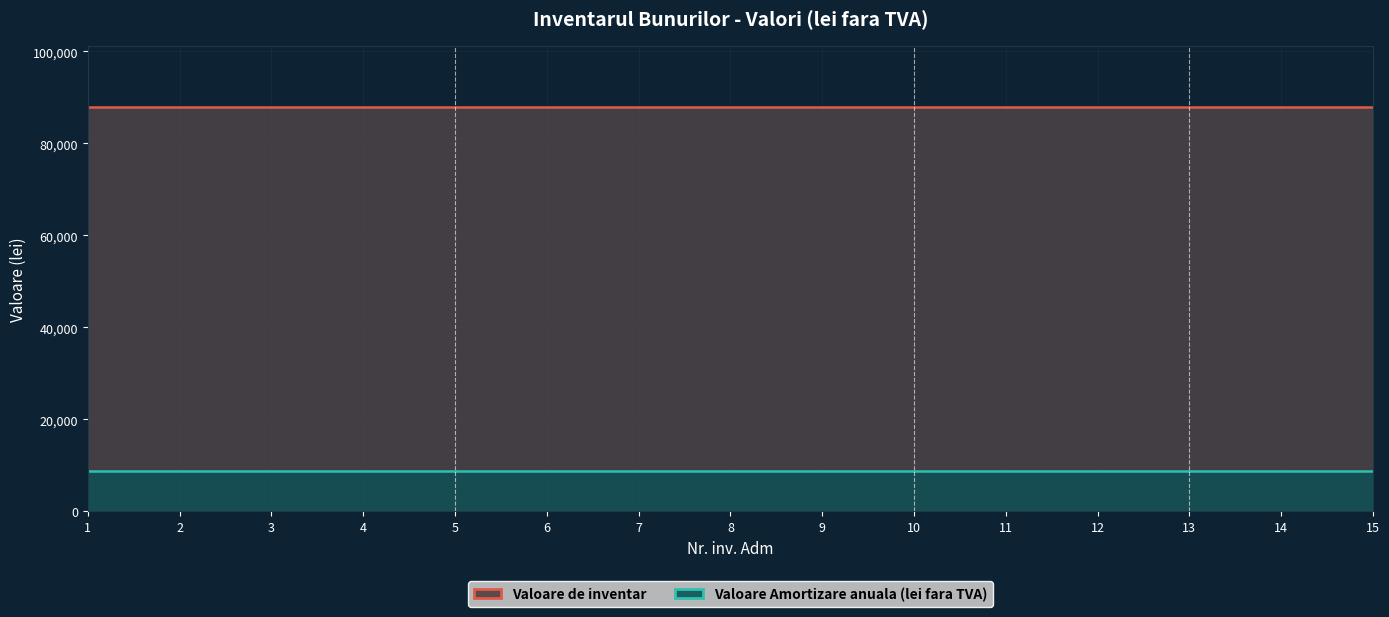

True or false: Valoare de inventar has more than 2 interior local peaks.

False